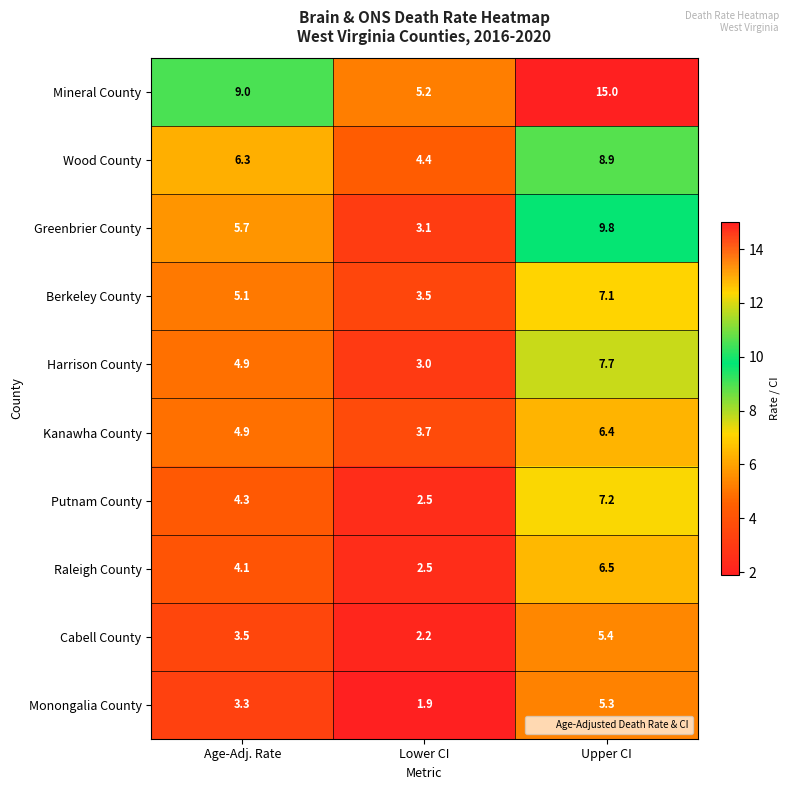

Which series has the largest total across all categories?

Mineral County